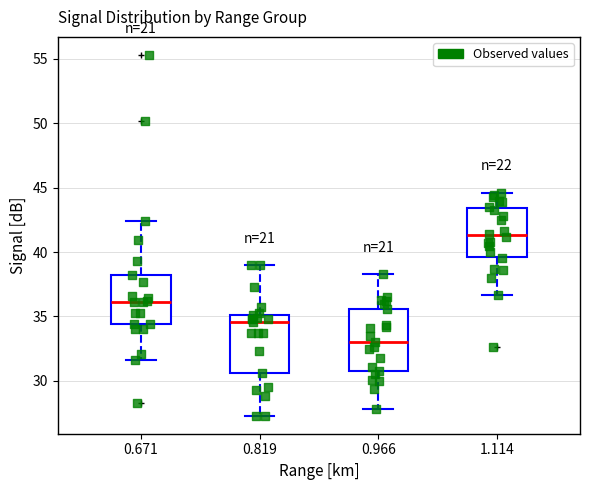

Reading left to right, read every box against the y-axis: the position of its median line, the range the box covers, and the ends of its whiskers. The values are not printed on the chart, so give them approximately, as read against the axis.

0.671: median 36.0, box 34.5 to 38.0, whiskers 31.5 to 42.5
0.819: median 34.5, box 30.5 to 35.0, whiskers 27.5 to 39.0
0.966: median 33.0, box 31.0 to 35.5, whiskers 28.0 to 38.5
1.114: median 41.5, box 39.5 to 43.5, whiskers 36.5 to 44.5